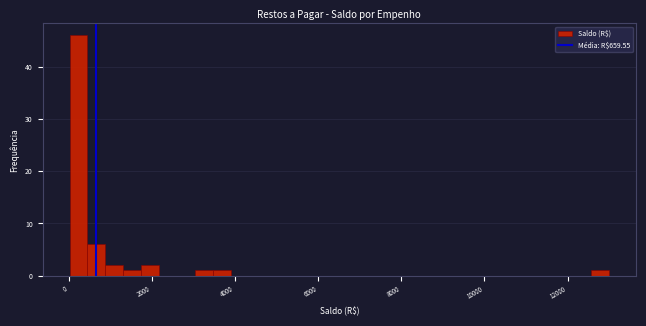

Around what value on the x-axis is the tallest bar? Give the approximate position of its centre, as read against the axis.

200